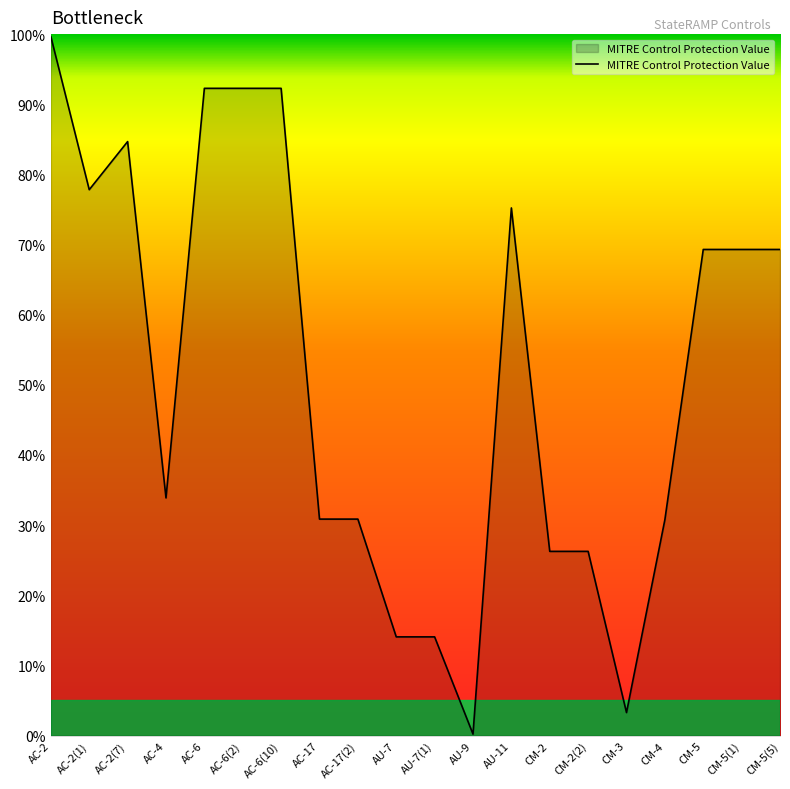

How many values are below 69?

10